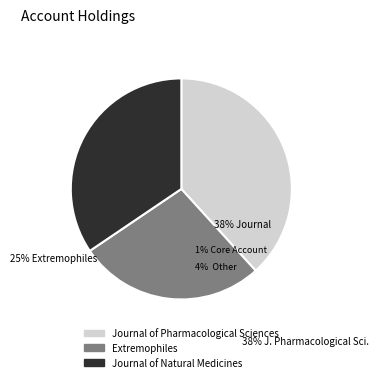

Count the number of slices in the pie.

3